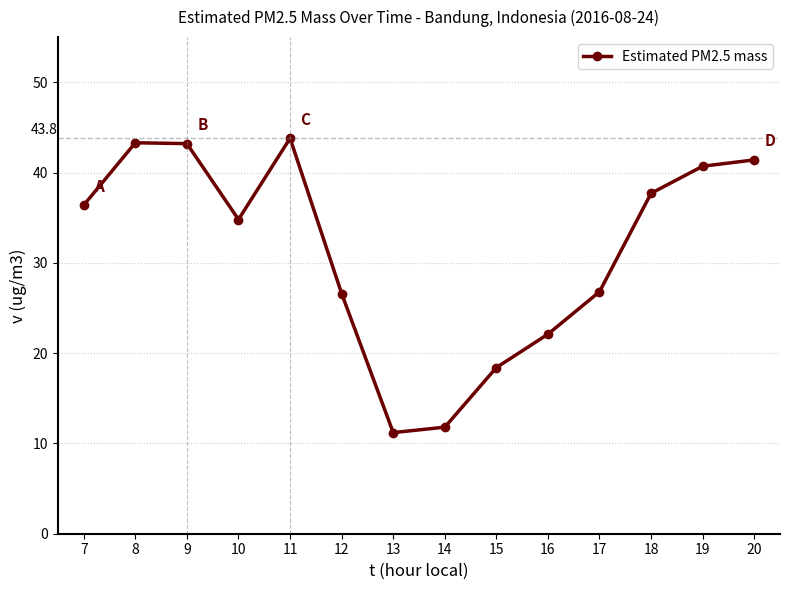

What is the change in value from 8 to 19?

-2.6